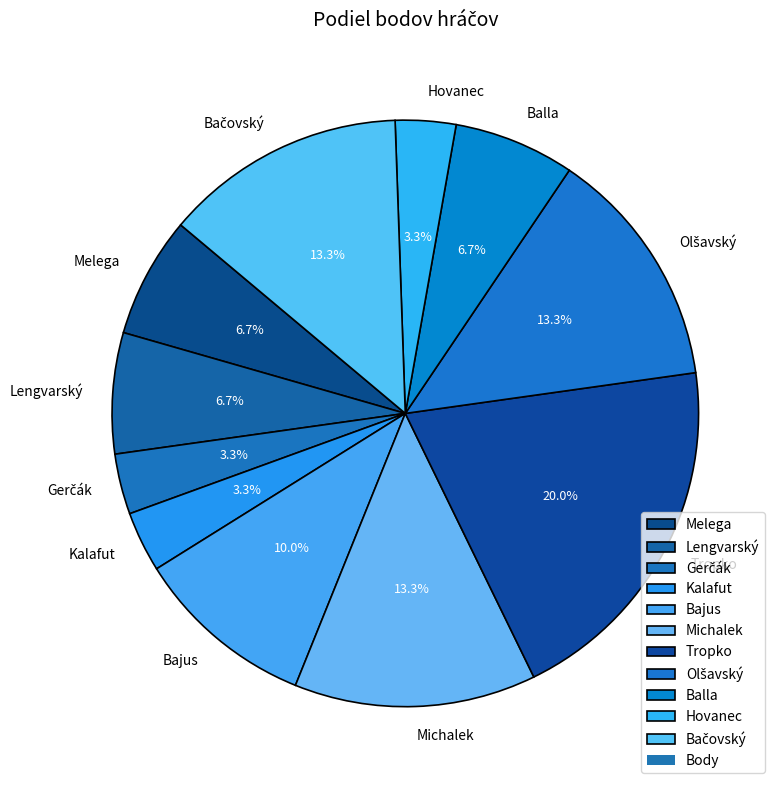

Combined, what portion of the pie is Tropko and Hovanec?

23.3%